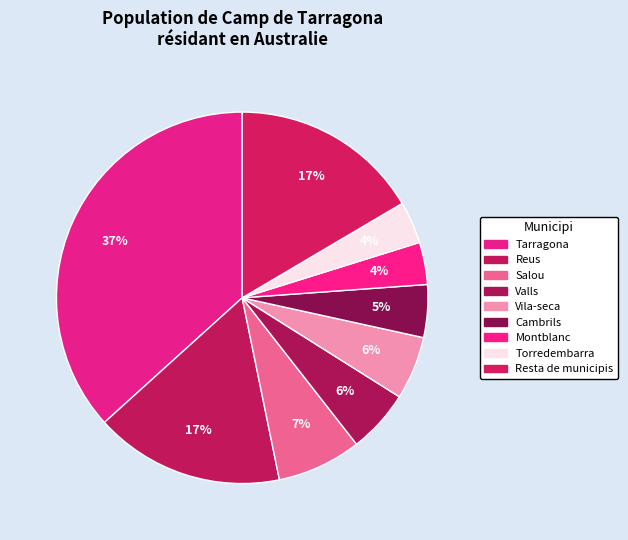

How many segments does this pie chart have?

9